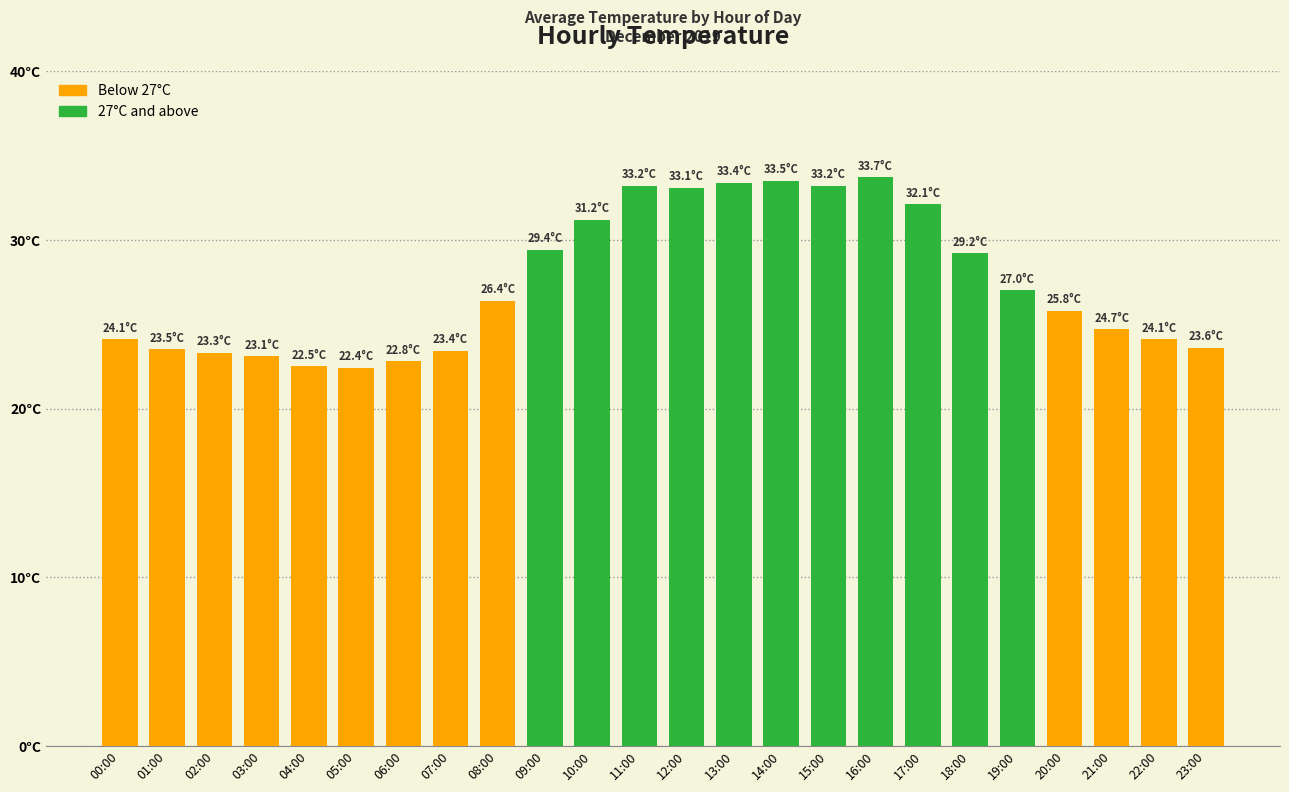

Are the bars horizontal?

No